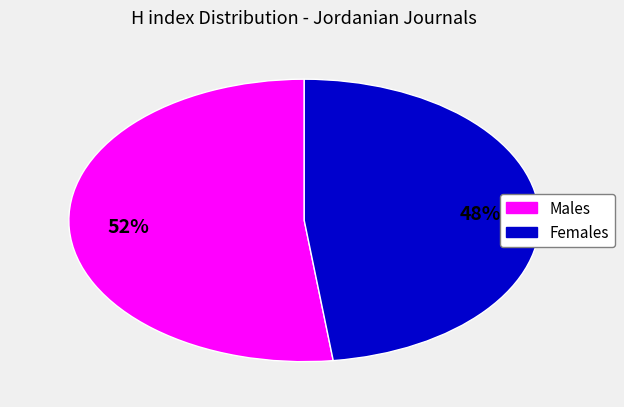

Is there any slice that represents more than half of the pie?

Yes